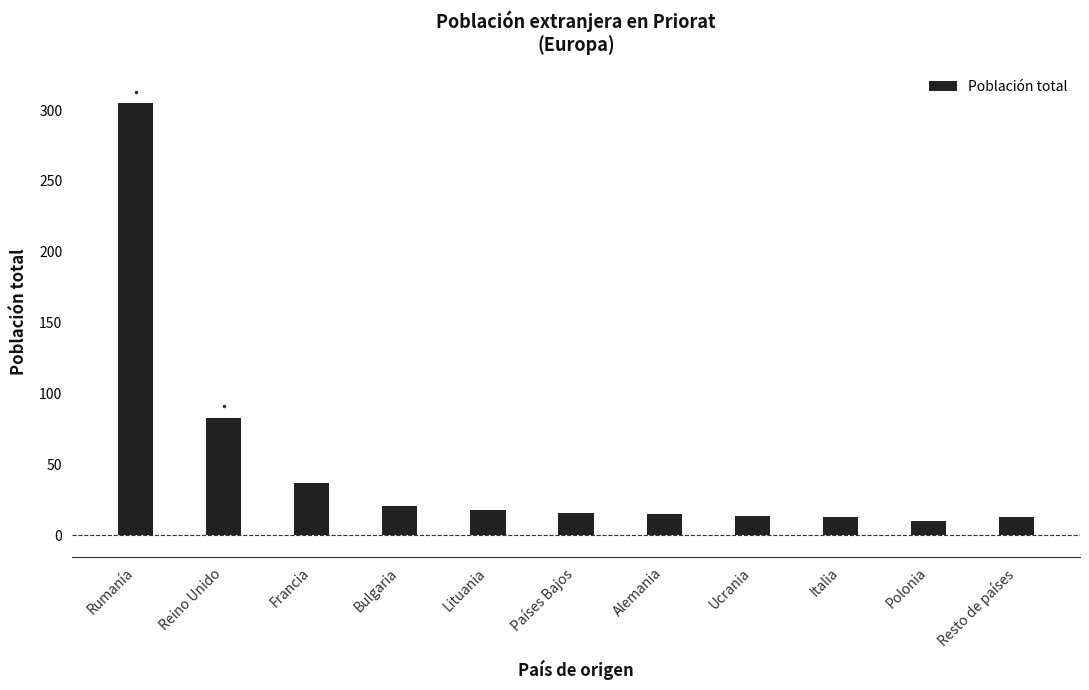

Are the bars horizontal?

No